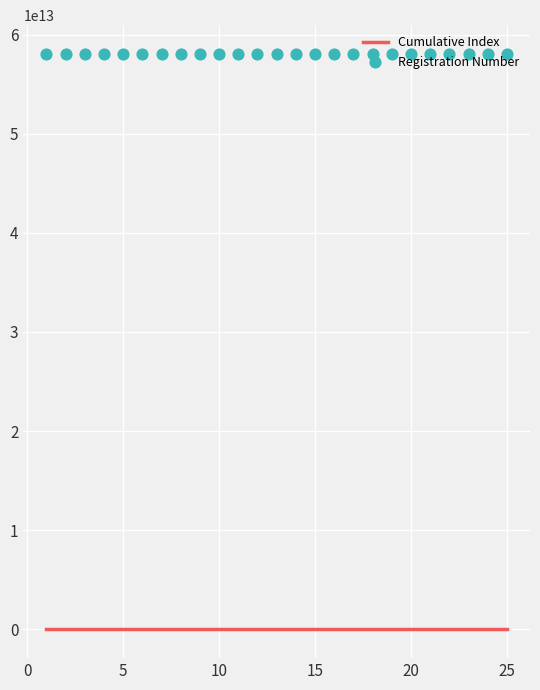

Is the value of Registration Number at 10 greater than the value of Cumulative Index at 30?

Yes